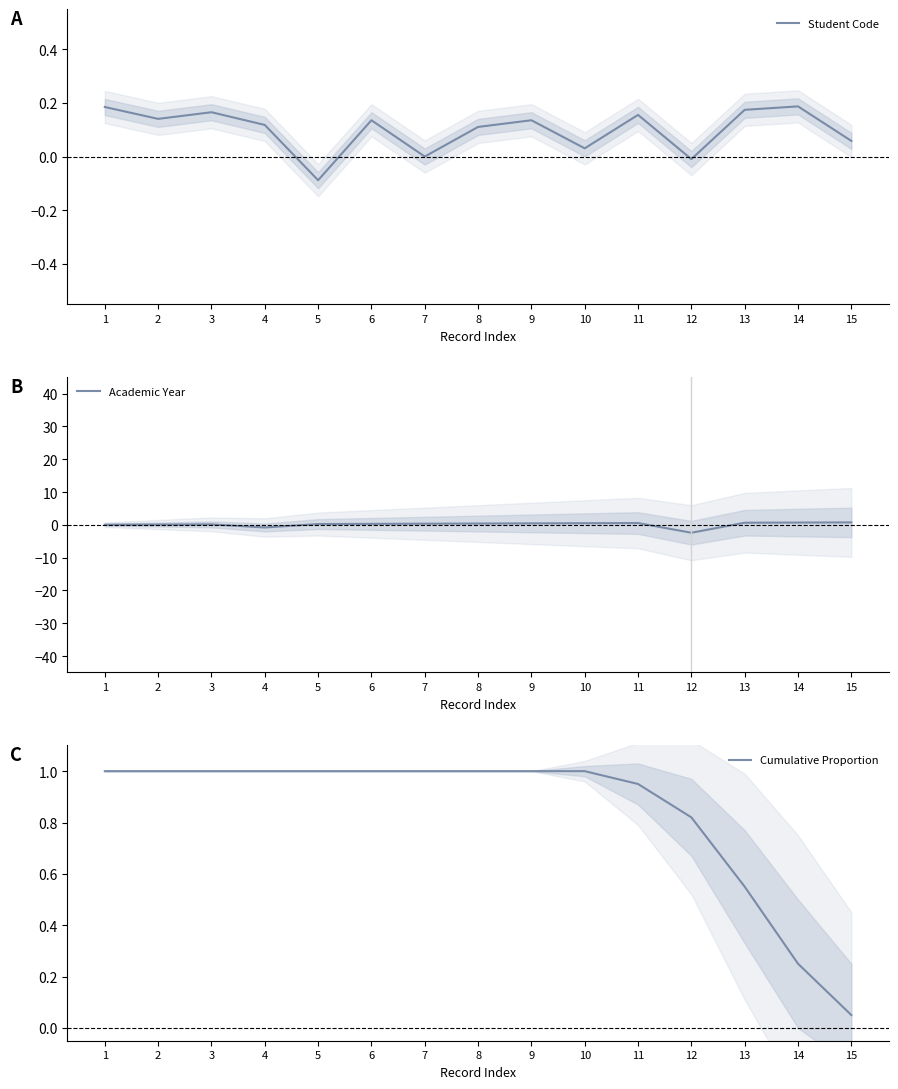

Rank the series by their maximum value, from lowest to highest.

Student Code, Academic Year, Cumulative Proportion